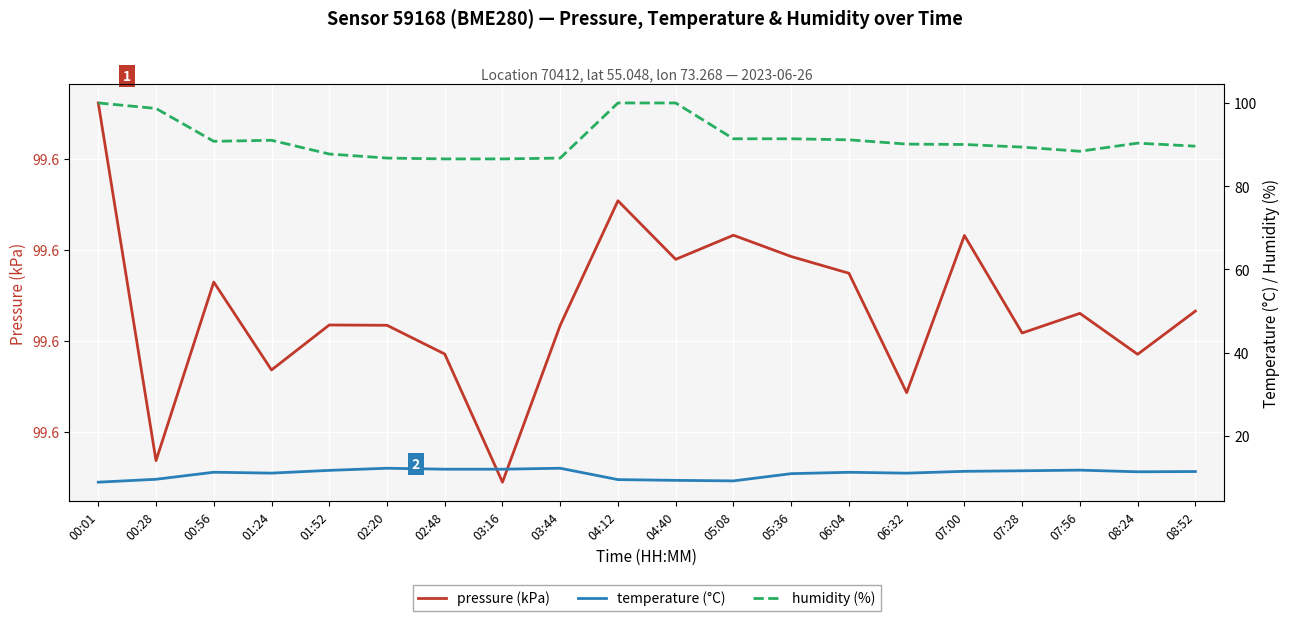

What is the lowest value of the temperature (°C) series?

8.8